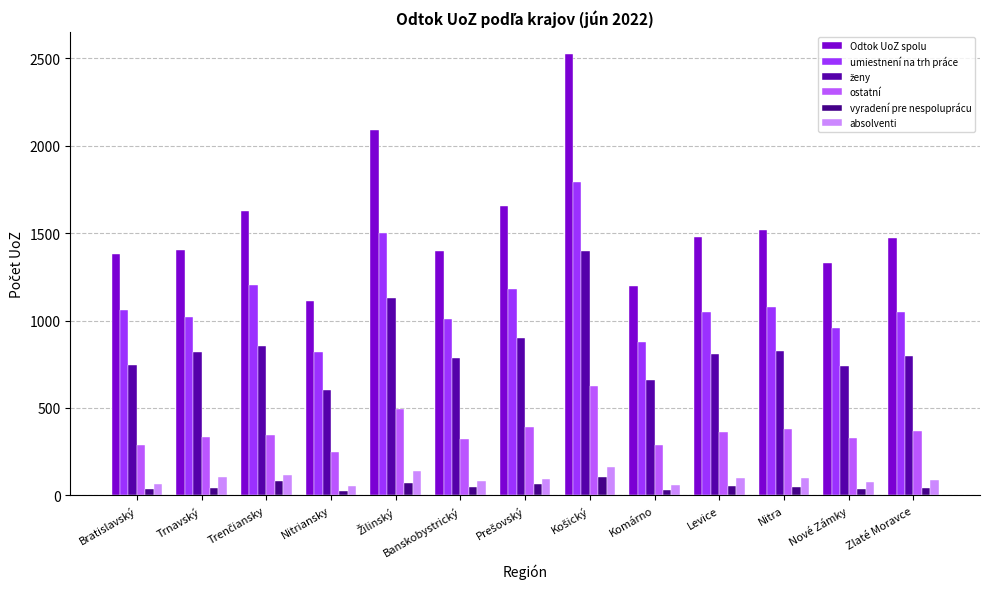

Is the value of absolventi at Banskobystrický greater than the value of ostatní at Bratislavský?

No